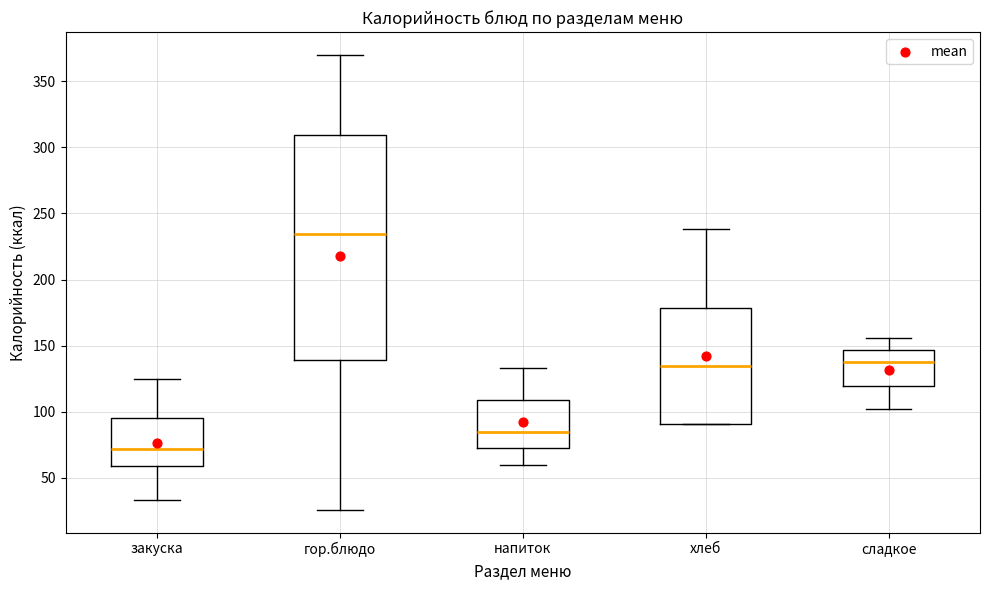

Which box has the lowest median line?

закуска